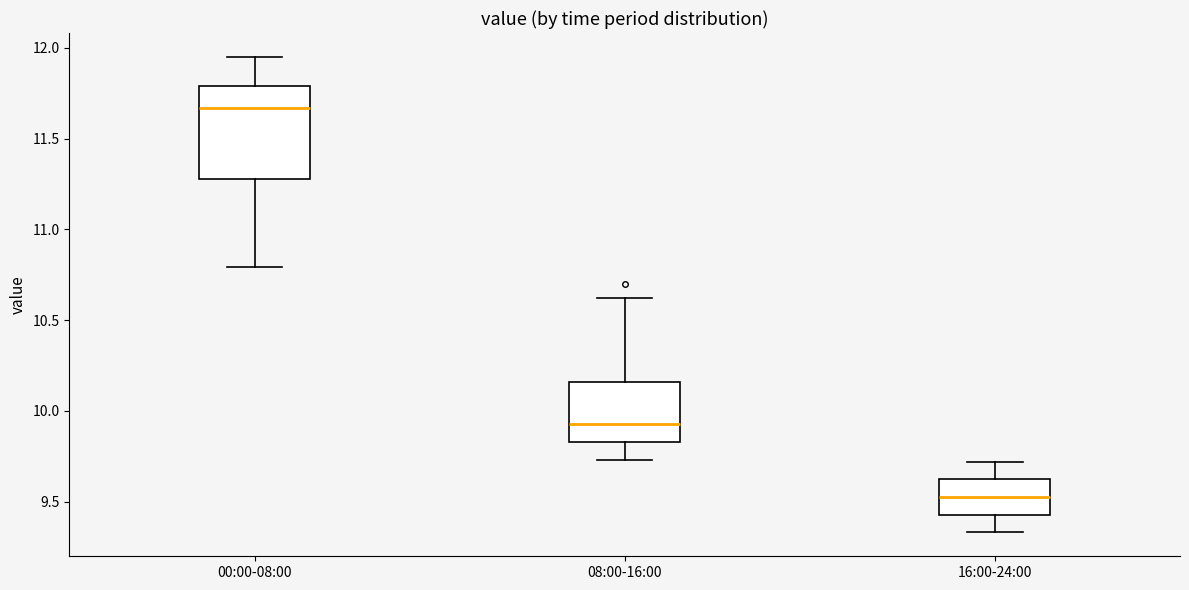

Which box is the tallest, from its lower edge to its upper edge?

00:00-08:00